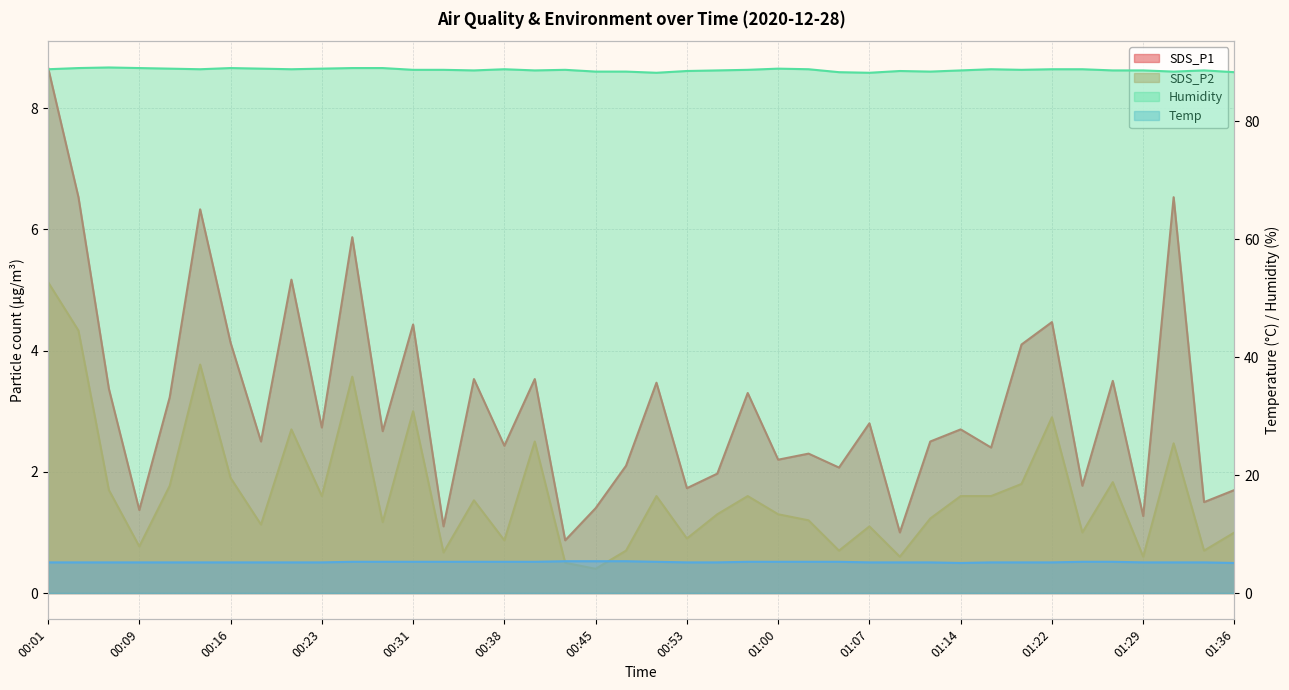

Which series changed the most between 01:07 and 01:10?

SDS_P1